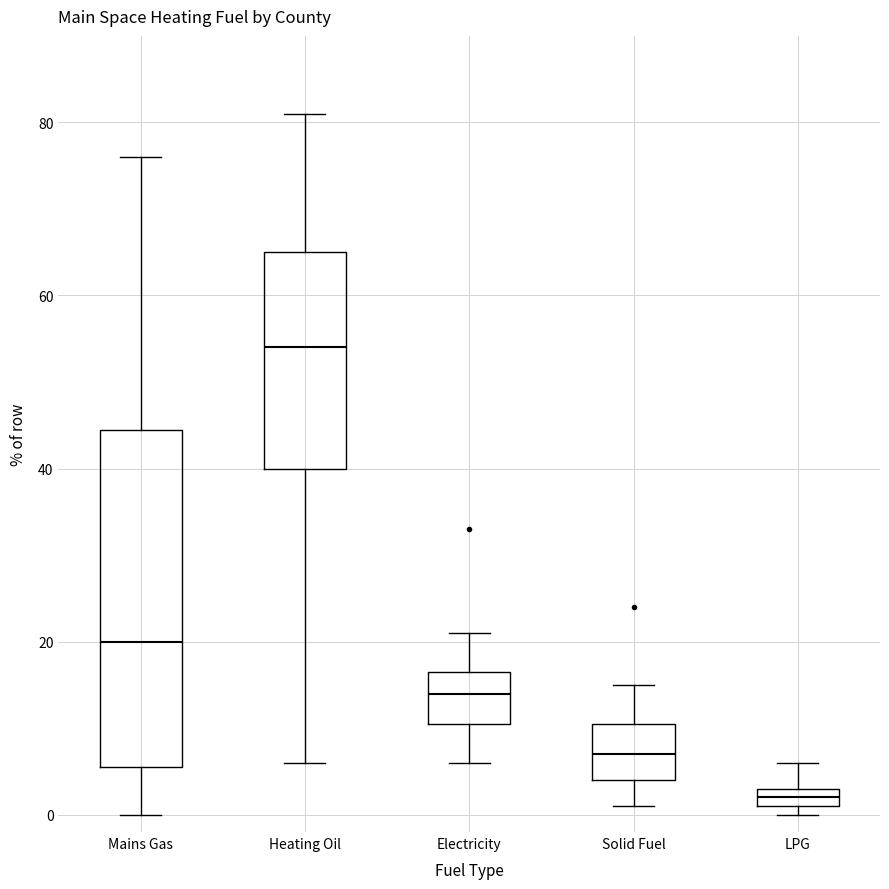

Where is the upper edge of the box for Electricity on the y-axis? The values are not printed on the chart, so give them approximately, as read against the axis.

16